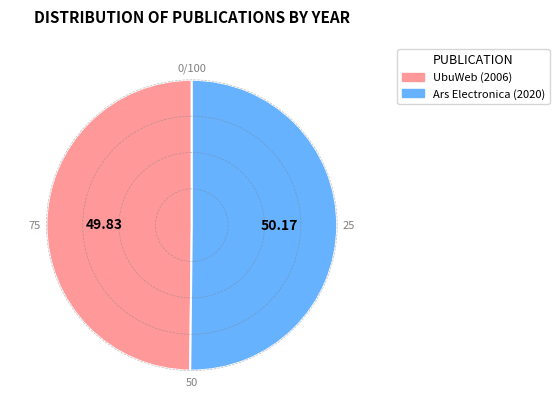

What is the ratio of the value at UbuWeb (2006) to the value at Ars Electronica (2020)?

1.0